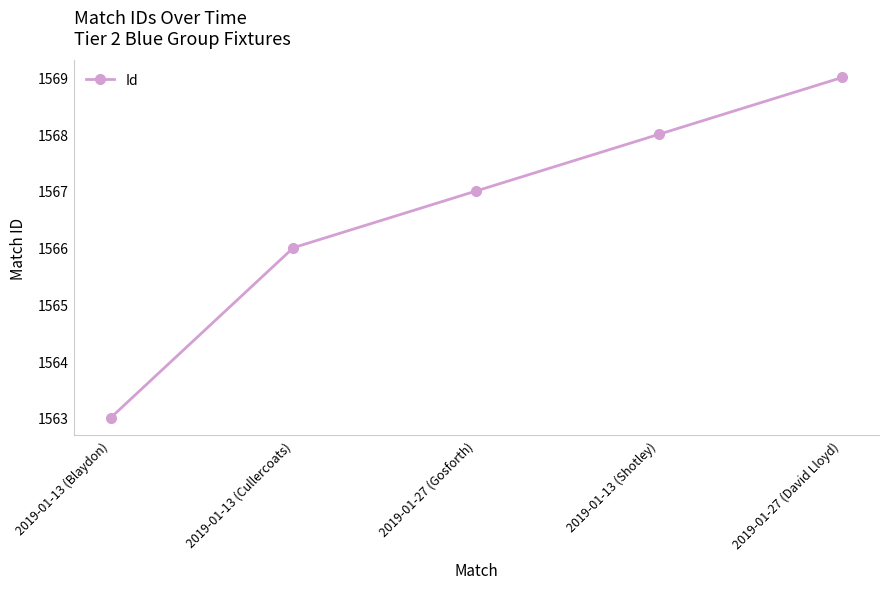

Where is the data nearest to the value 1566?

2019-01-13 (Cullercoats)